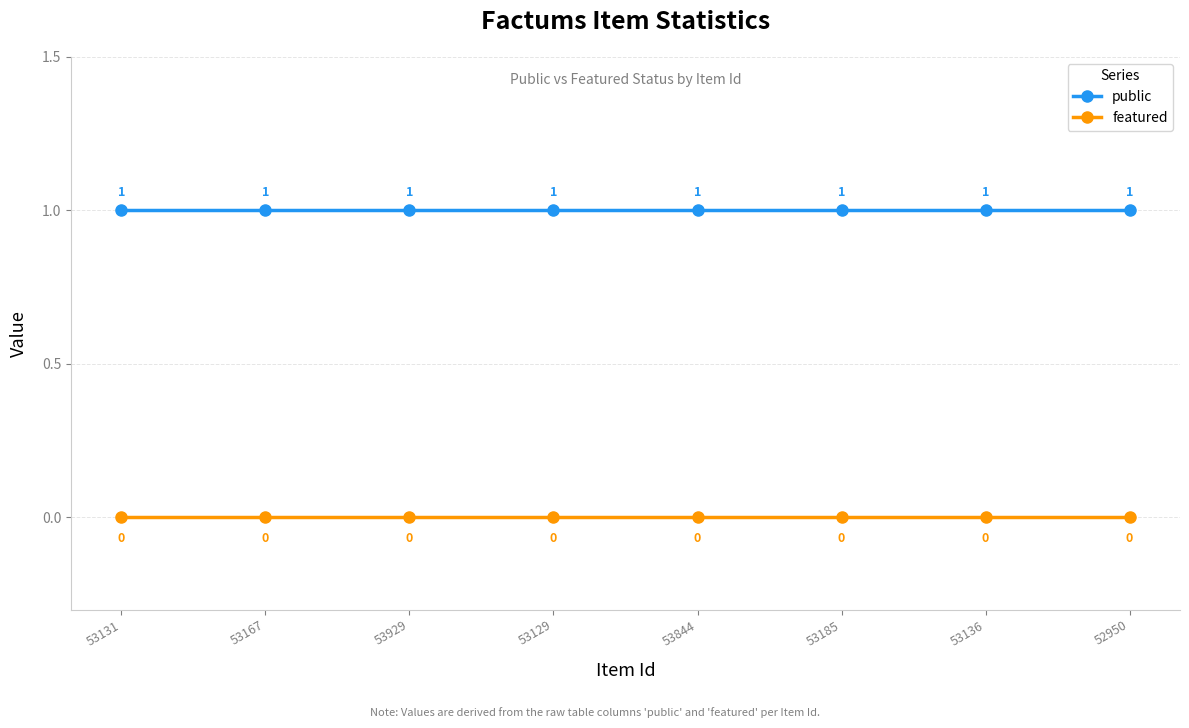

True or false: public and featured cross at least once.

False